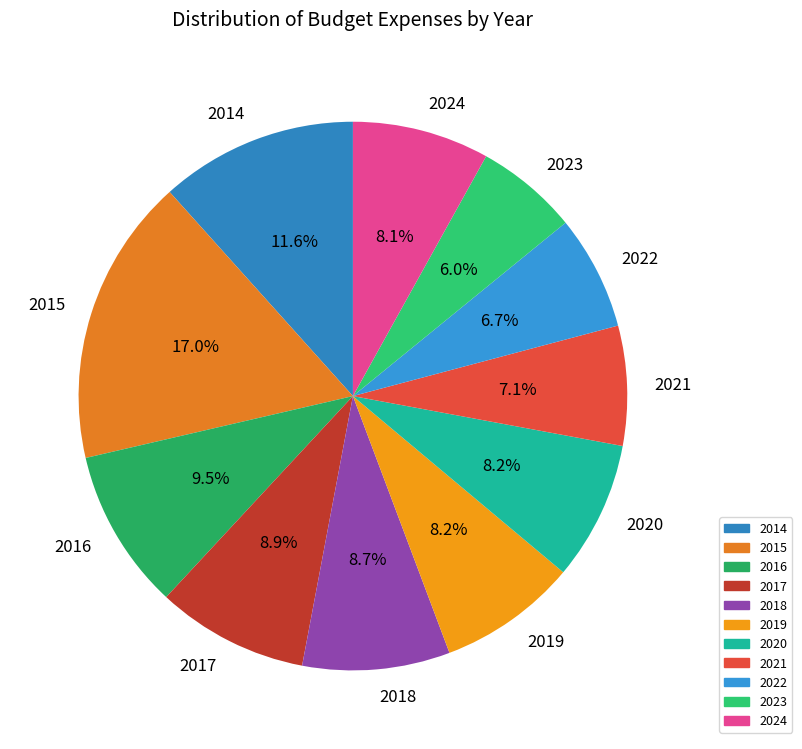

Which category has the smallest portion of the pie?

2023